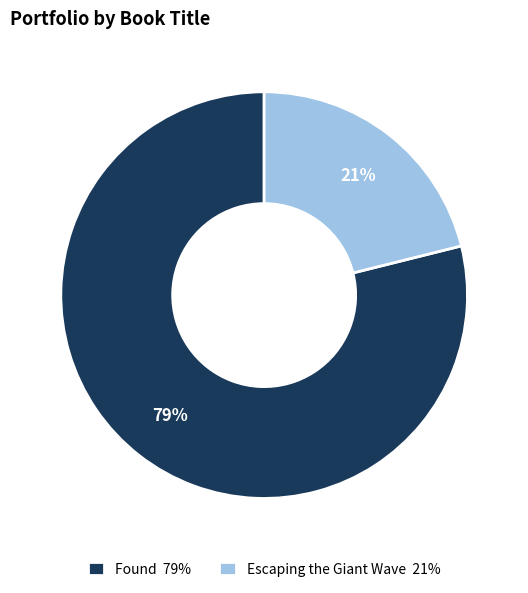

Between Escaping the Giant Wave 21% and Found 79%, which is larger?

Found 79%